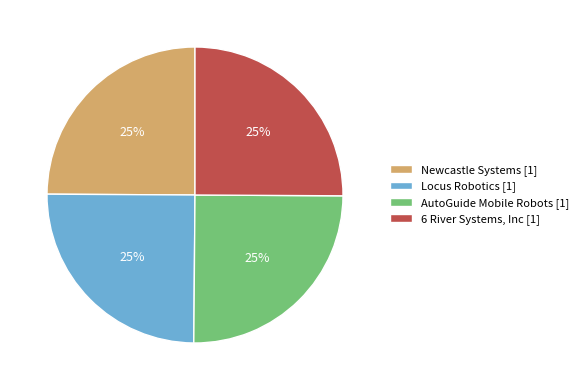

To the nearest percent, what is the combined percentage of Locus Robotics [1] and 6 River Systems, Inc [1]?

50%